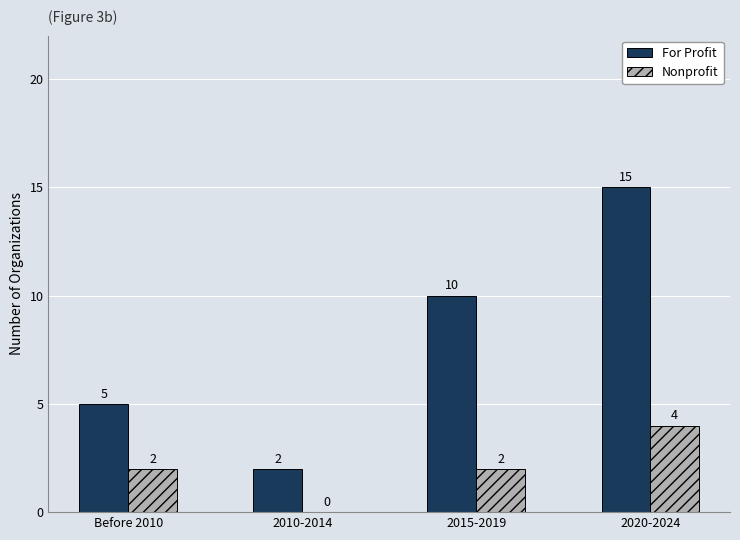

Are the bars grouped side by side (vs. stacked)?

Yes